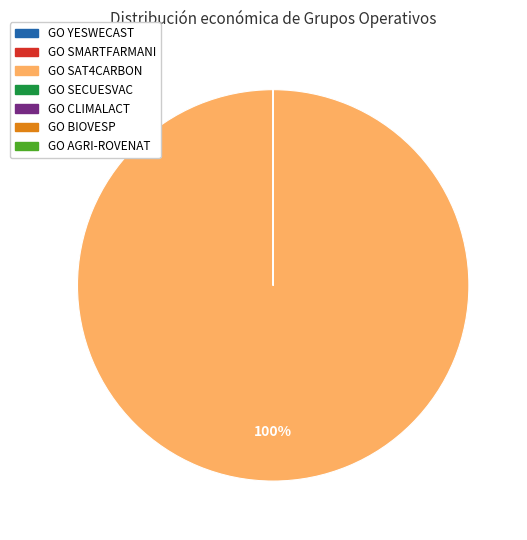

What is the largest slice in the pie chart?

GO SAT4CARBON